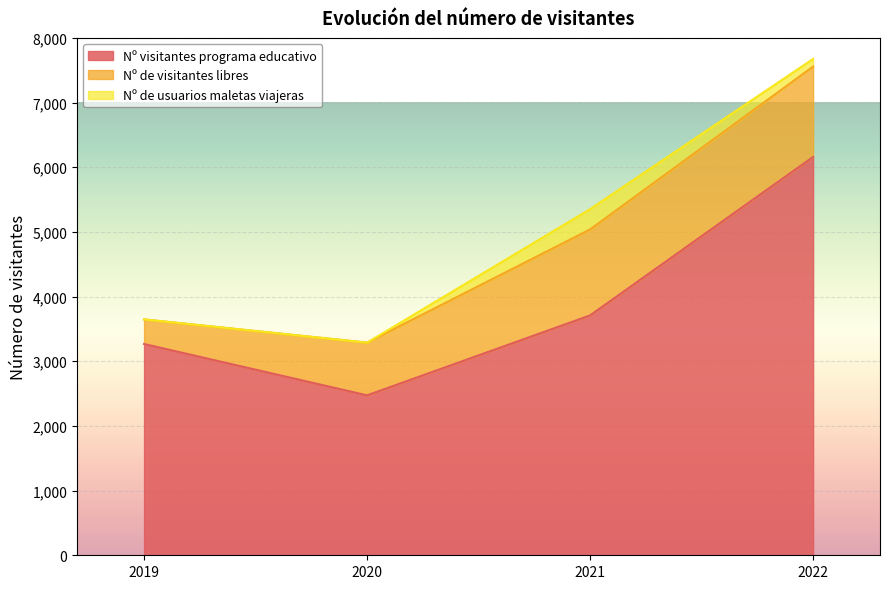

Reading right to left, what are all the values shown in this chart?

Nº visitantes programa educativo: 6159	3709	2473	3267
Nº de visitantes libres: 1398	1329	815	380
Nº de usuarios maletas viajeras: 118	314	0	0